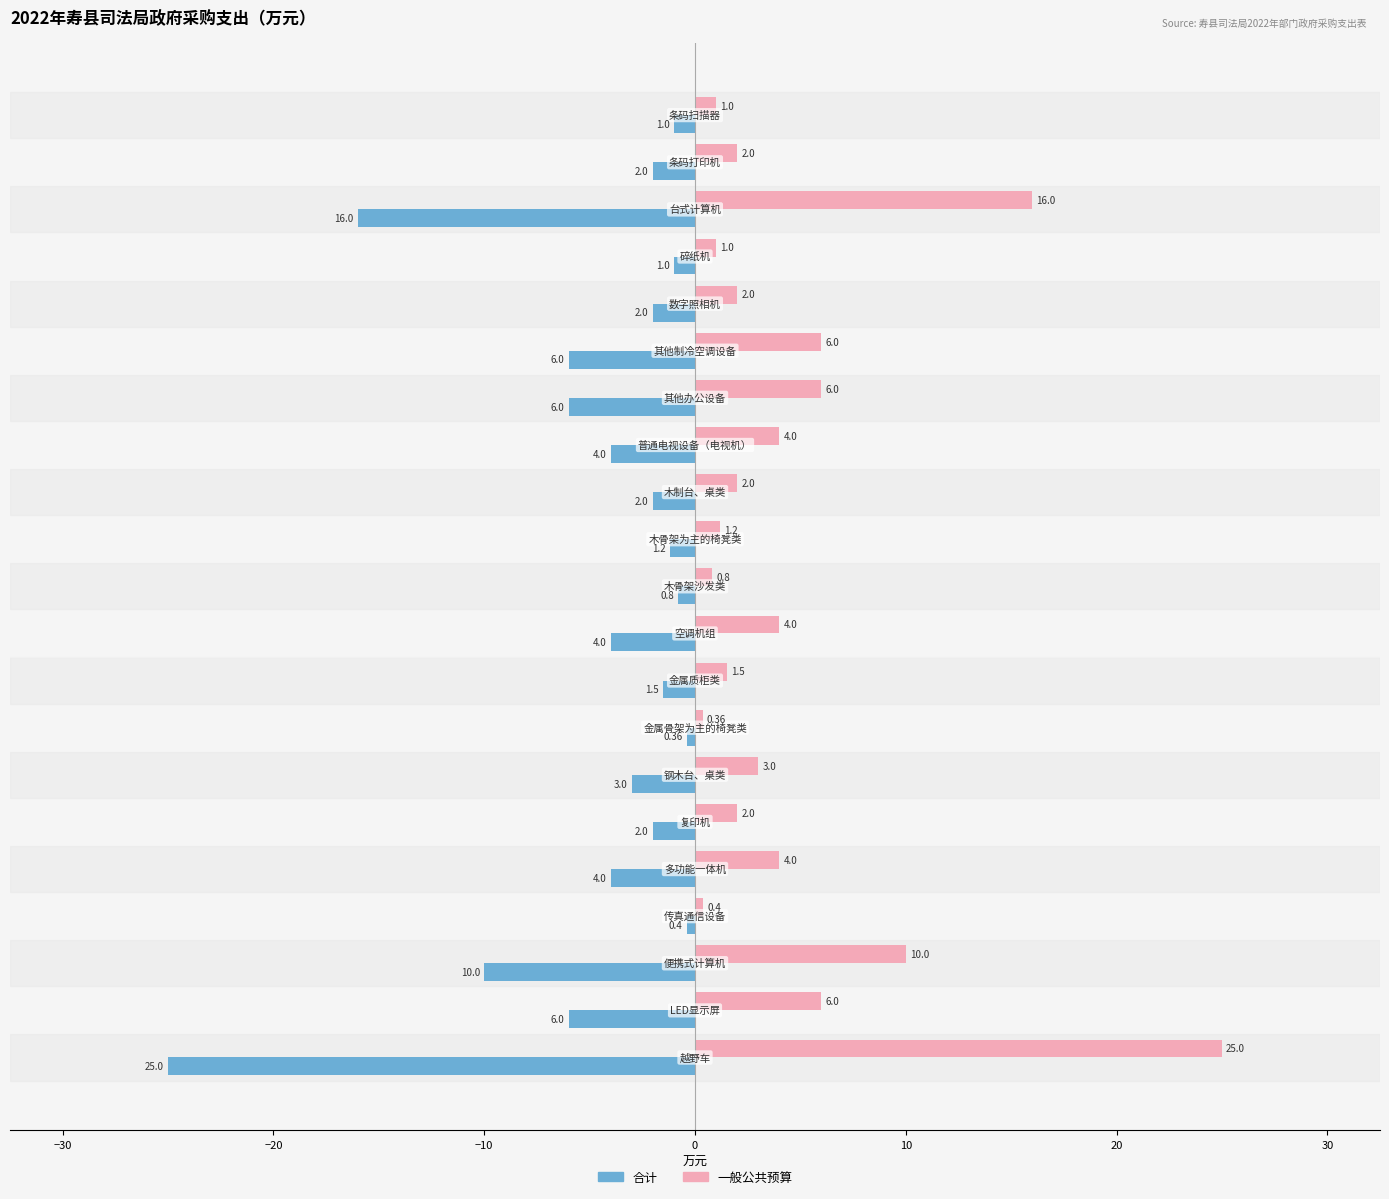

What is the difference between the second highest and minimum values in the 一般公共预算 series?

15.6